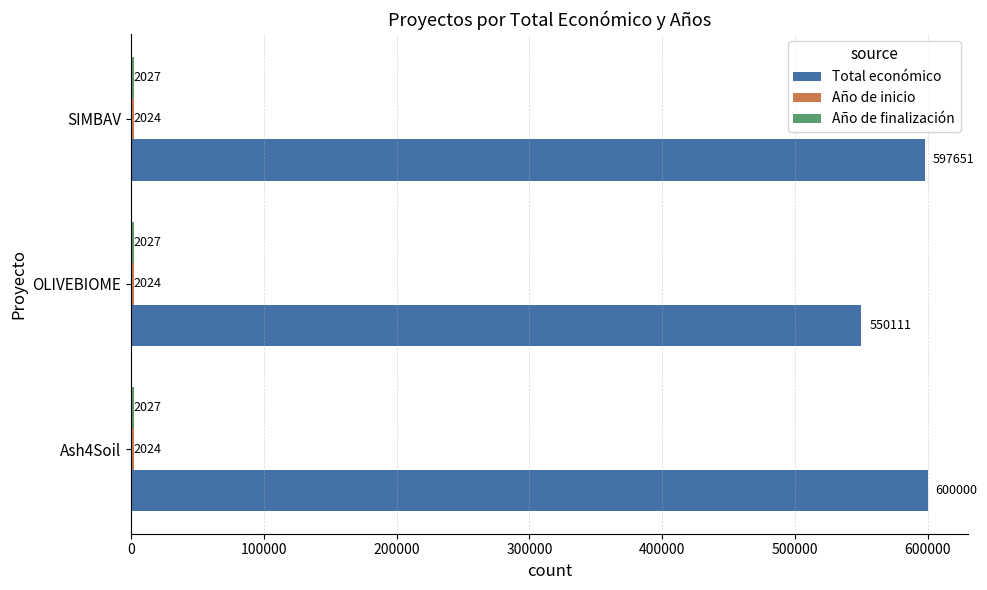

Where is Total económico nearest to the value 575055?

SIMBAV